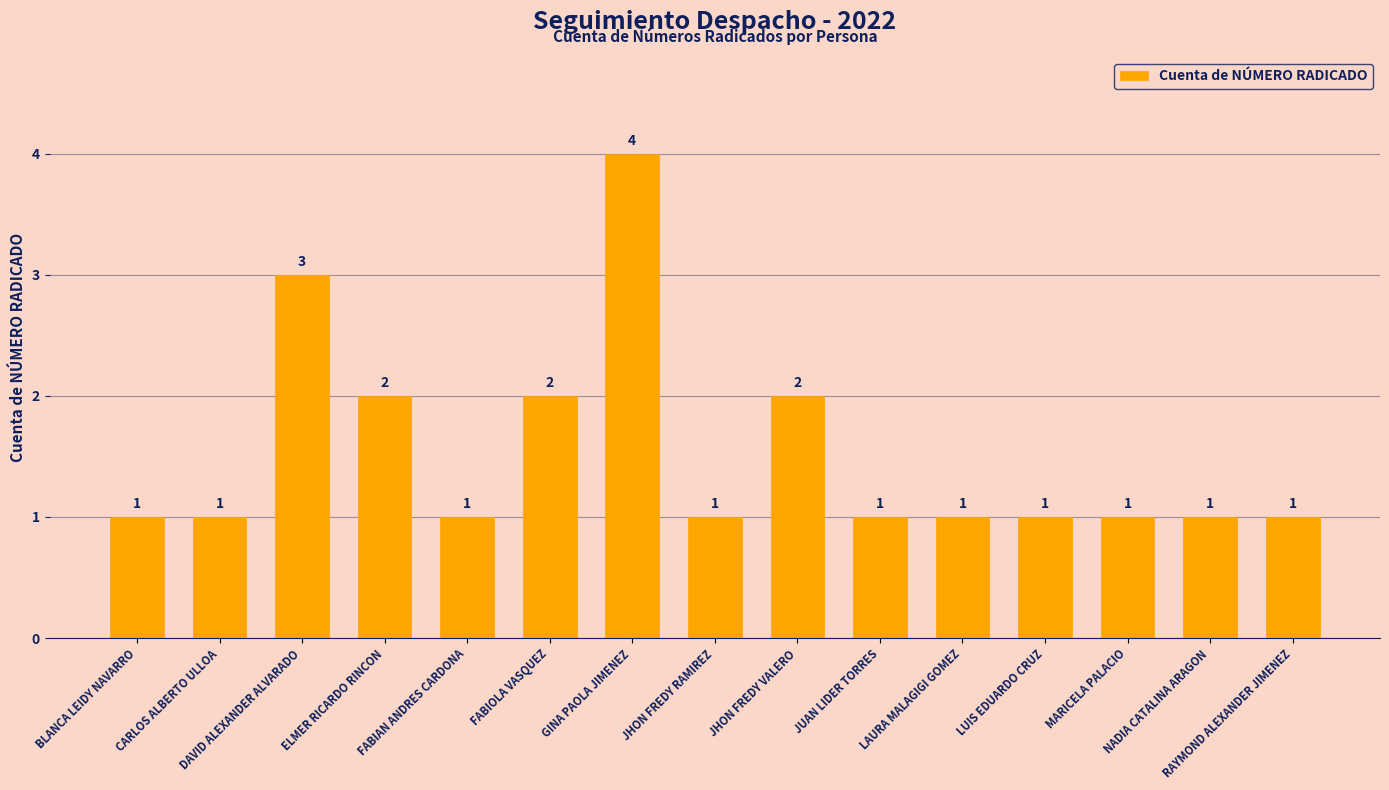

What is the value of the 7th bar from the left?

4